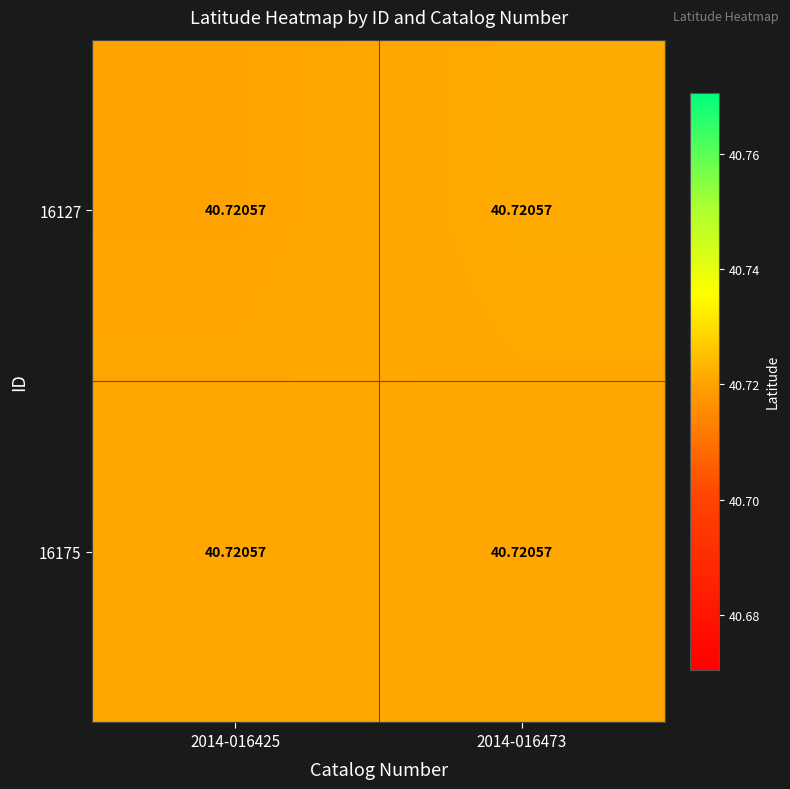

Which category has the highest value across all series?

2014-016473